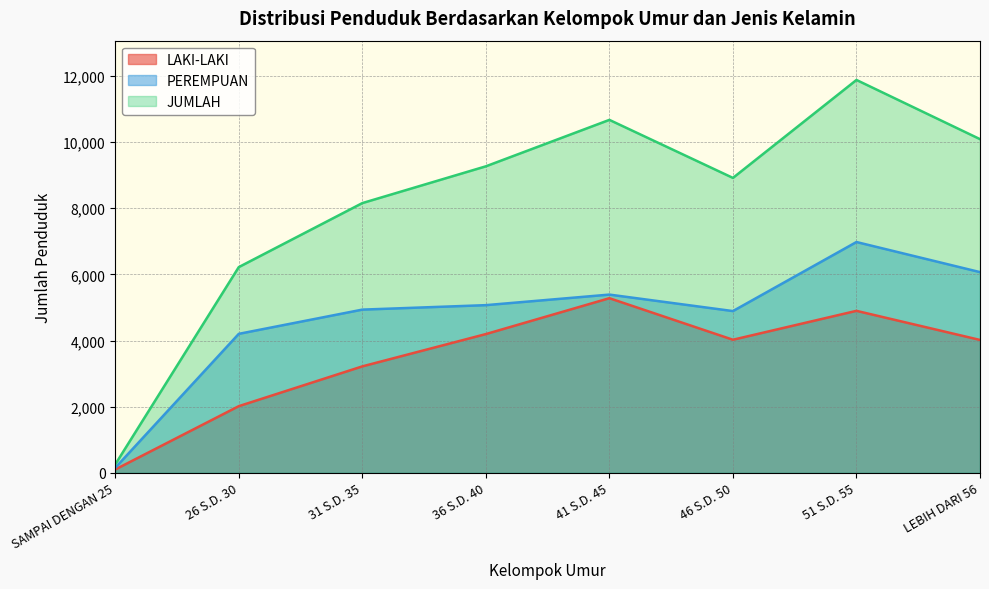

List the series in order of their peak value, lowest first.

LAKI-LAKI, PEREMPUAN, JUMLAH